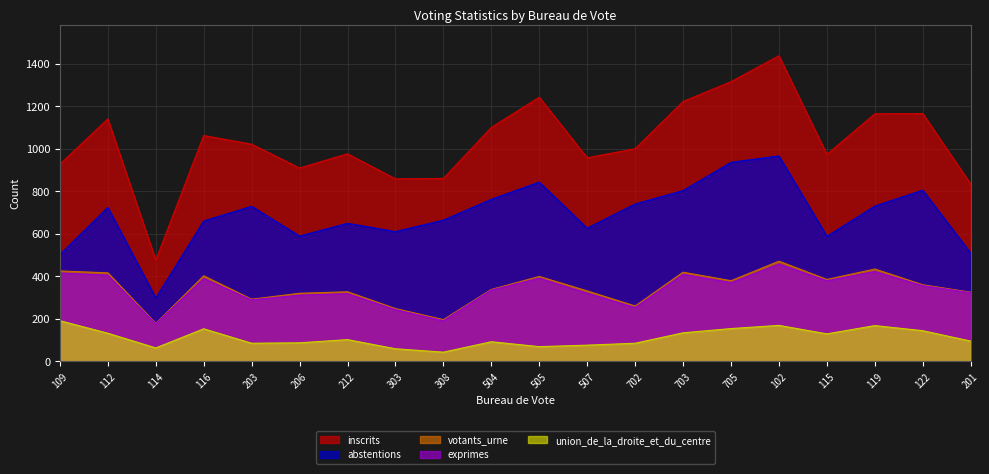

What is the difference between the maximum and minimum values in the inscrits series?

961